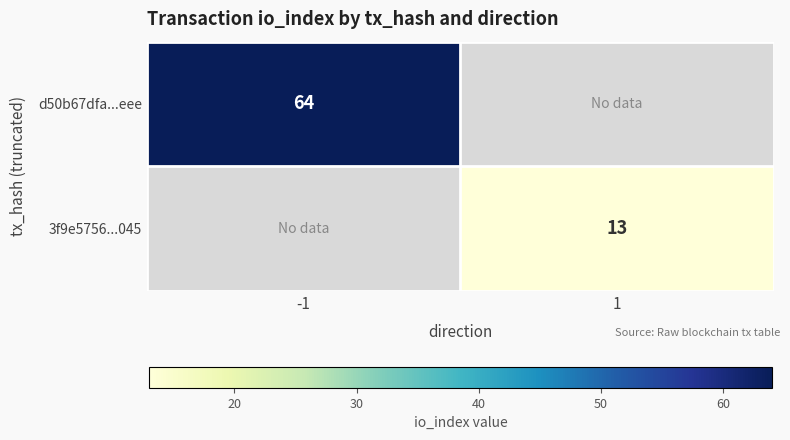

True or false: 3f9e5756...045 has a value of 13 at 1.

True